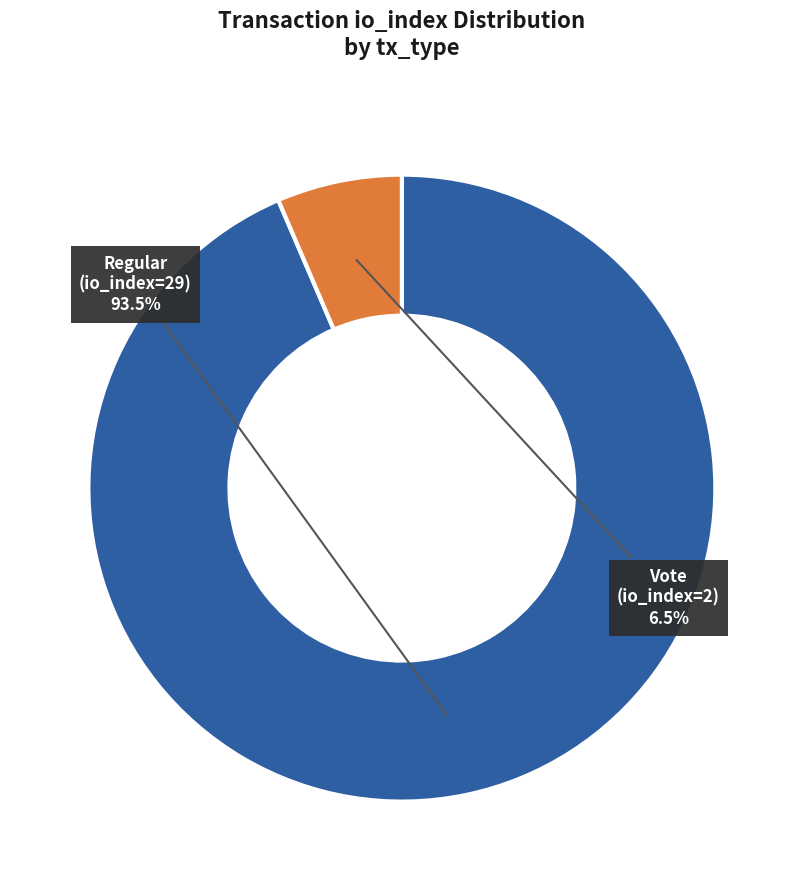

What percentage is the Vote (io_index=2) slice, to the nearest percent?

6%